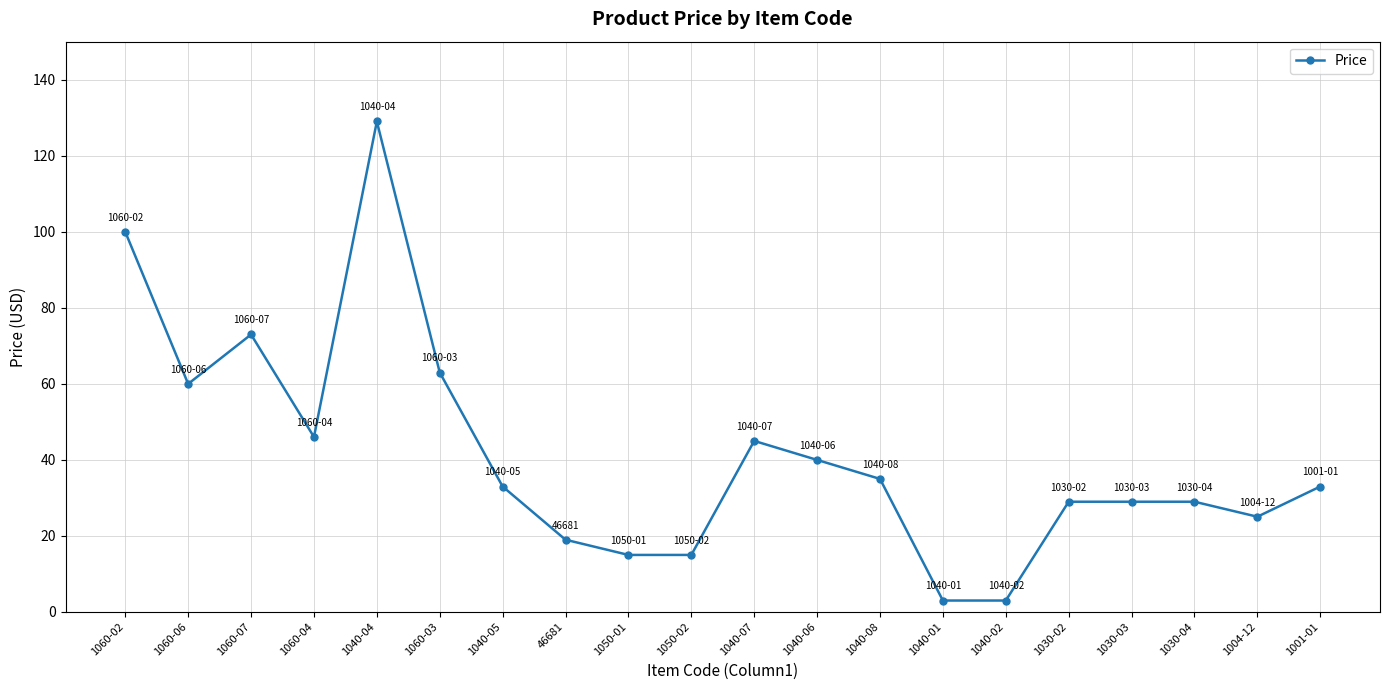

Does the chart have visible grid lines?

Yes